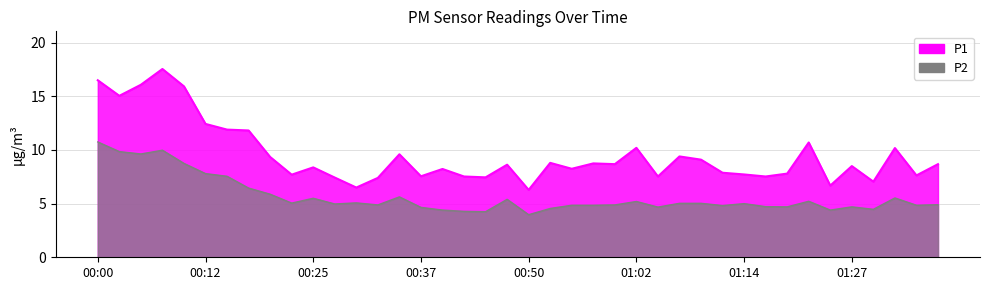

How many series are shown in this chart?

2